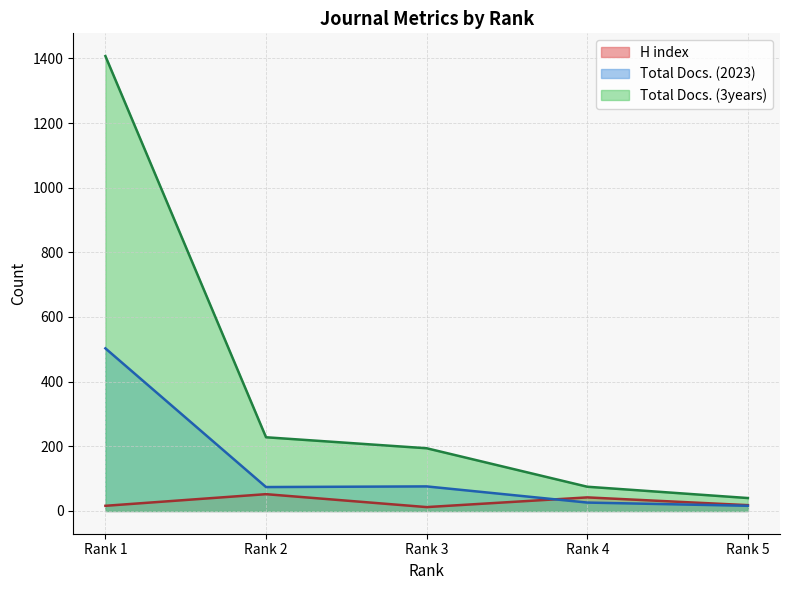

Rank the series by their average value, from lowest to highest.

H index, Total Docs. (2023), Total Docs. (3years)